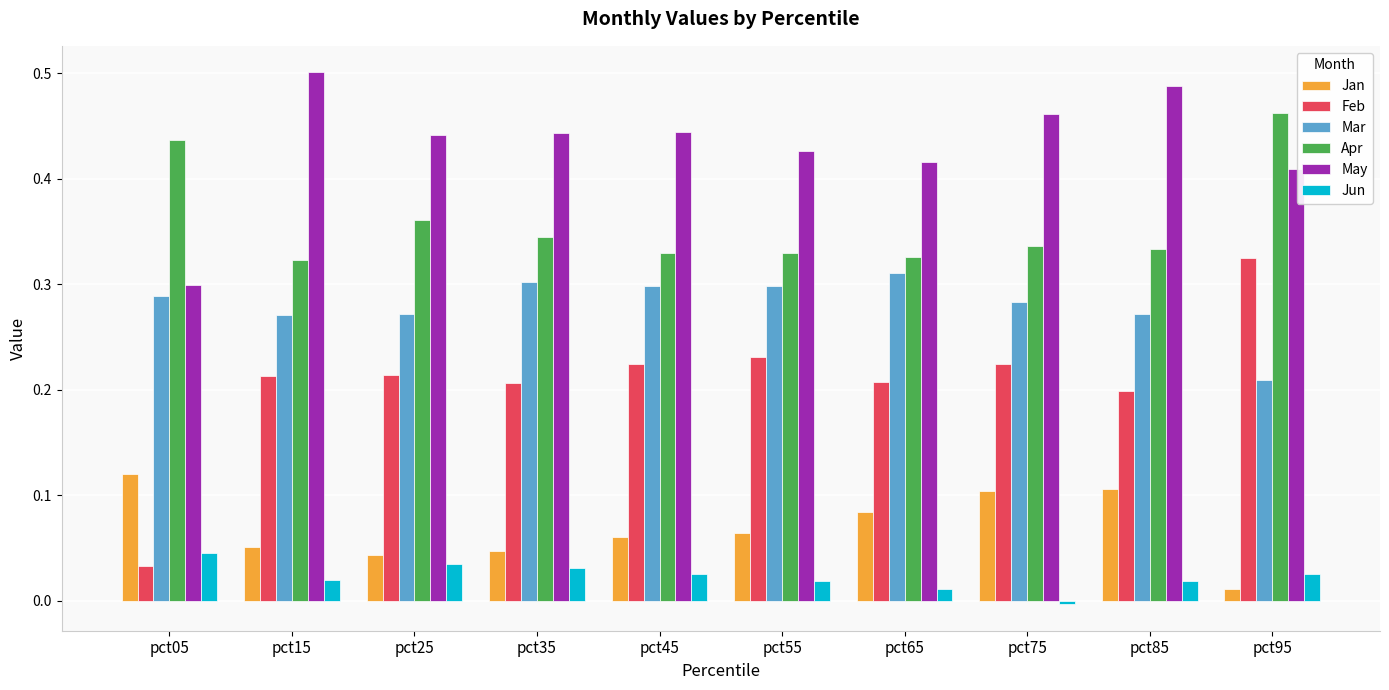

At pct45, list the series in order from largest to smallest.

May, Apr, Mar, Feb, Jan, Jun